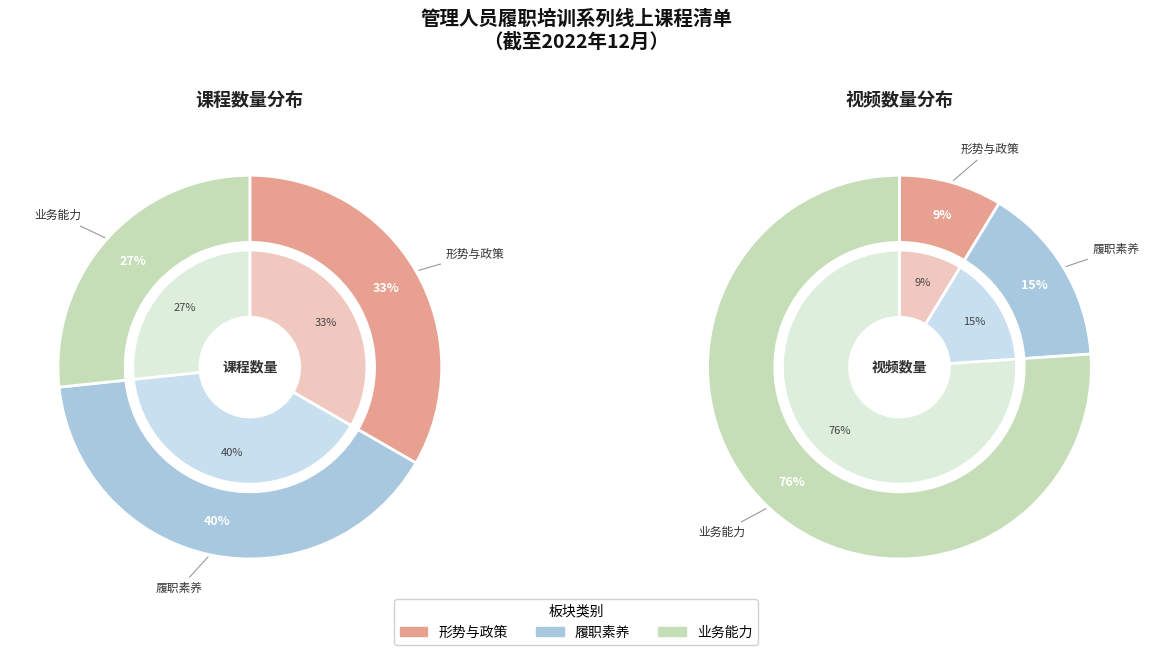

To the nearest percent, what portion does 业务能力 represent?

27%